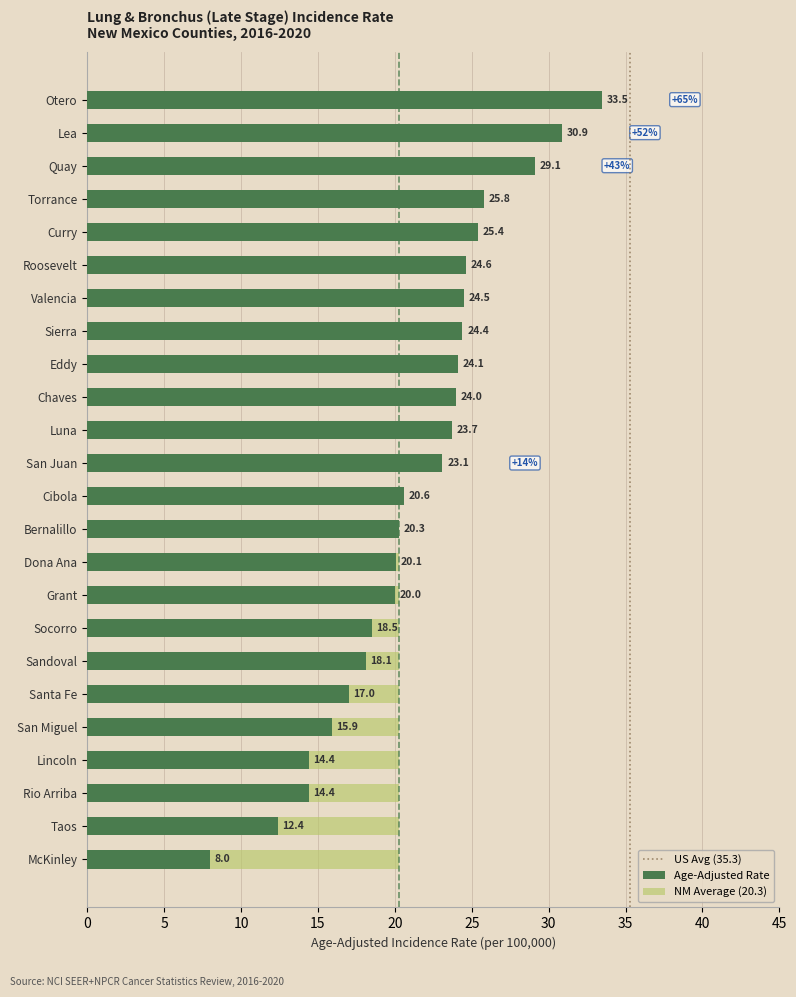

List the labels in order of value, largest first.

Otero, Lea, Quay, Torrance, Curry, Roosevelt, Valencia, Sierra, Eddy, Chaves, Luna, San Juan, Cibola, Bernalillo, Dona Ana, Grant, Socorro, Sandoval, Santa Fe, San Miguel, Lincoln, Rio Arriba, Taos, McKinley